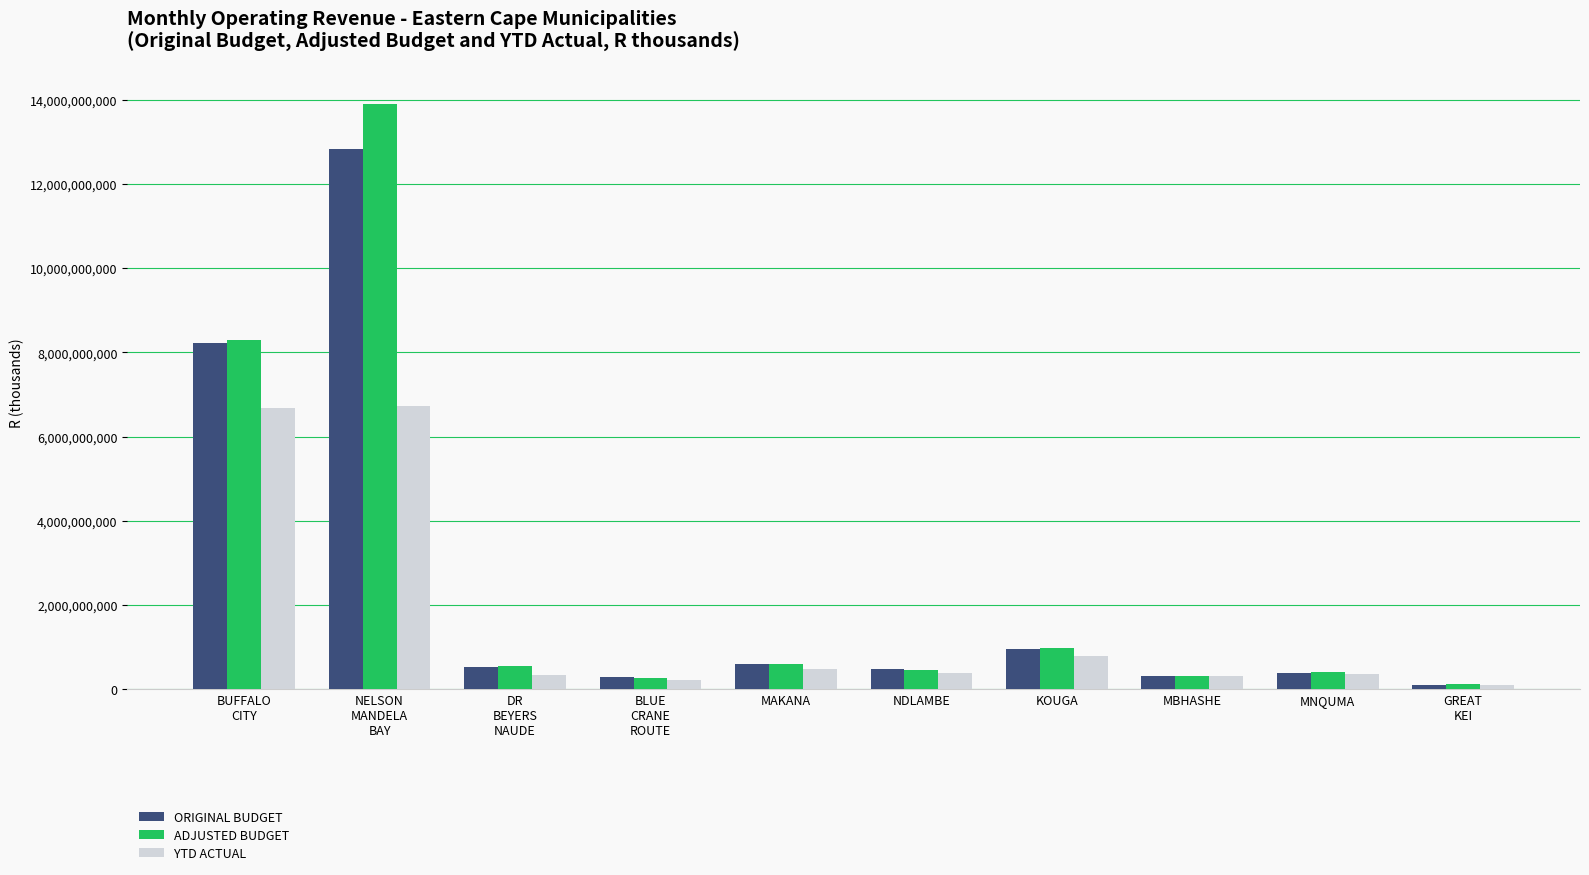

What are all the series names shown in the legend?

ORIGINAL BUDGET, ADJUSTED BUDGET, YTD ACTUAL